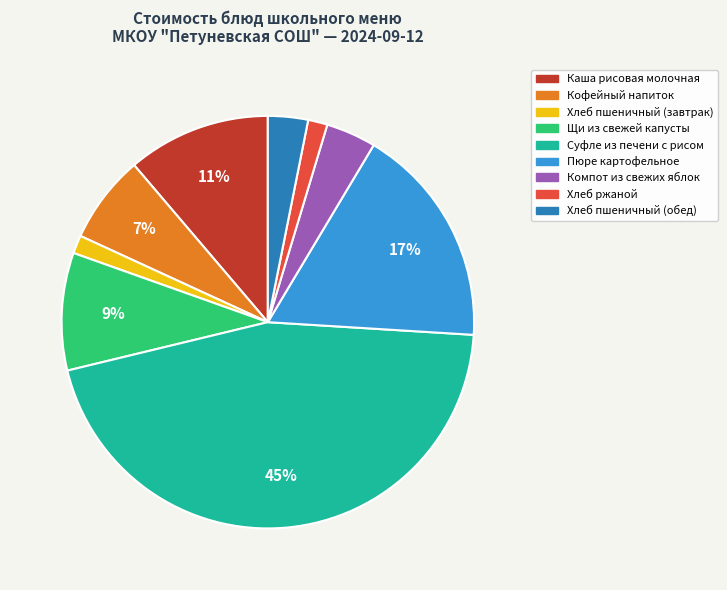

To the nearest percent, what is the difference between the largest and smallest slice percentages?

44%